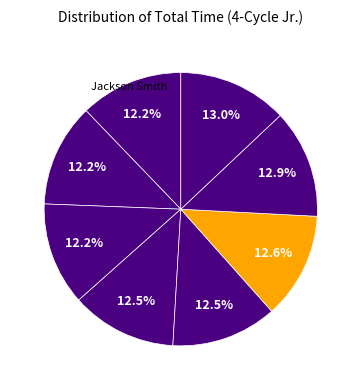

Count the number of slices in the pie.

8